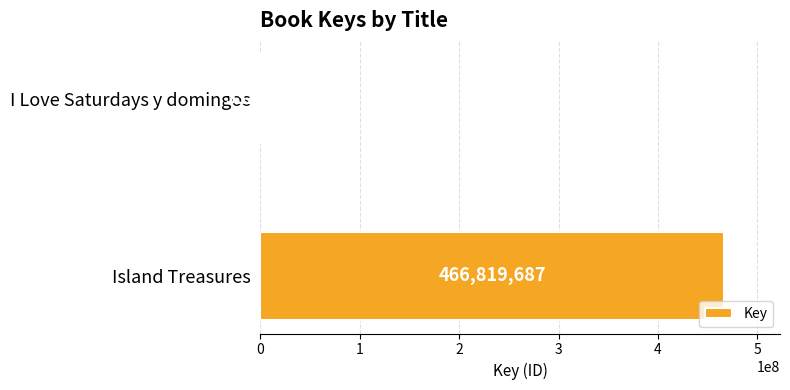

Reading bottom to top, transcribe all the data shown in this chart.

Island Treasures=466819687	I Love Saturdays y domingos=332532